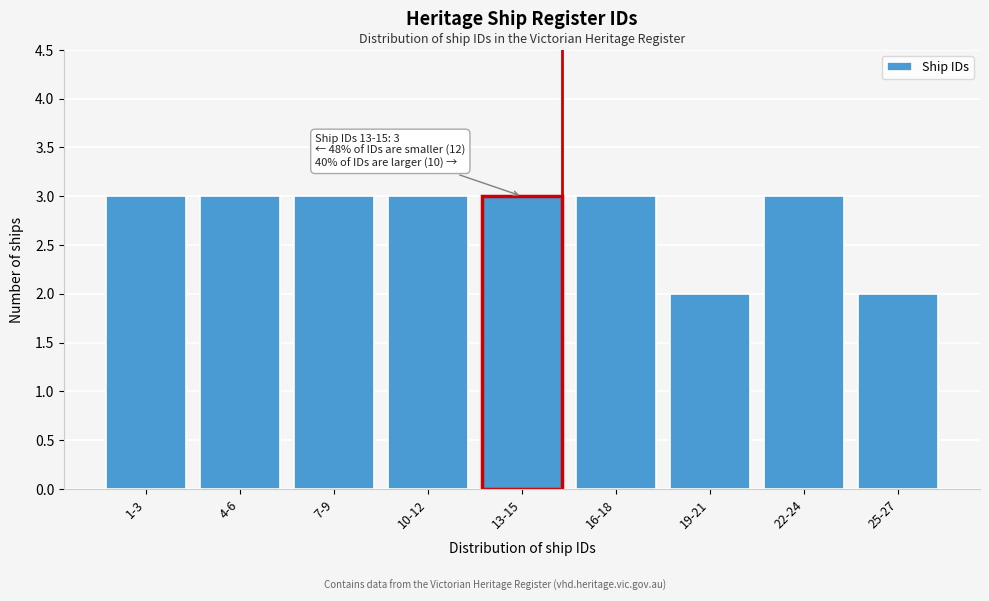

Reading left to right, list all the values displayed in this chart.

3	3	3	3	3	3	2	3	2